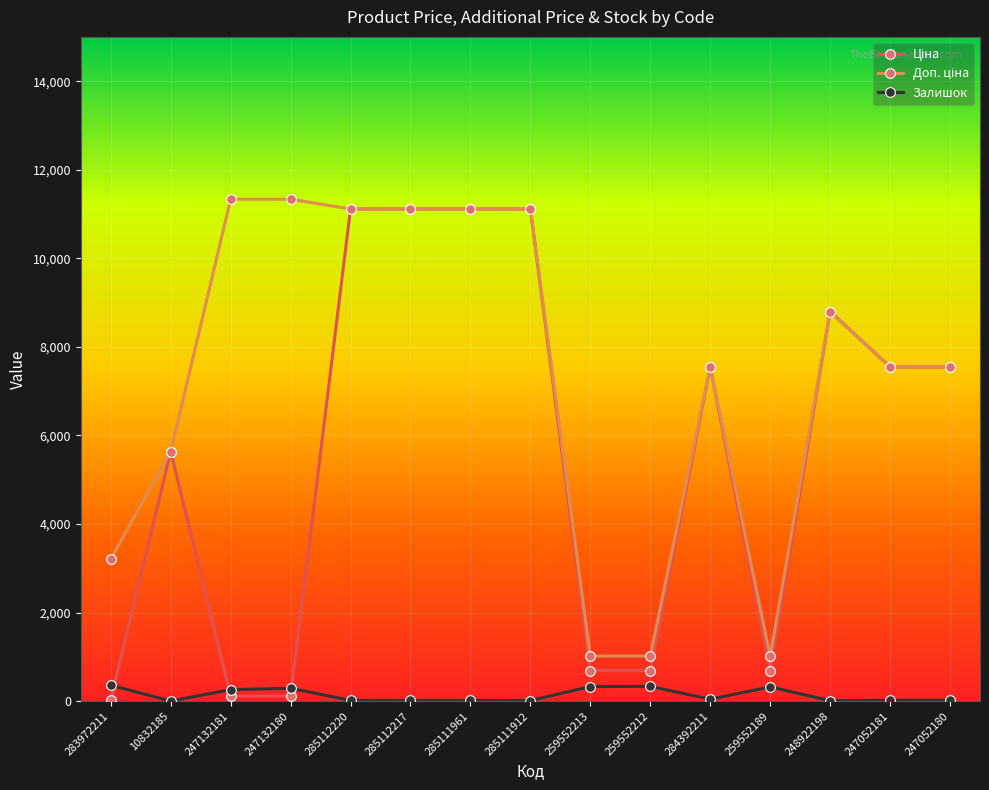

What is the maximum value for Залишок?

360.0